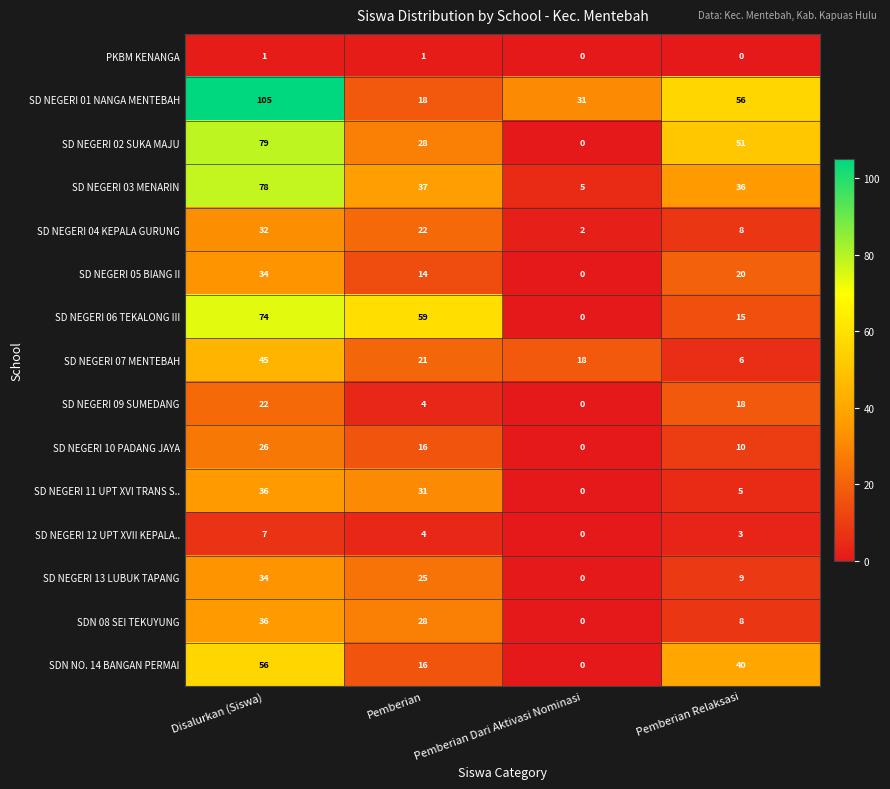

What is the sum of the SD NEGERI 10 PADANG JAYA values at Pemberian Relaksasi and Pemberian Dari Aktivasi Nominasi?

10